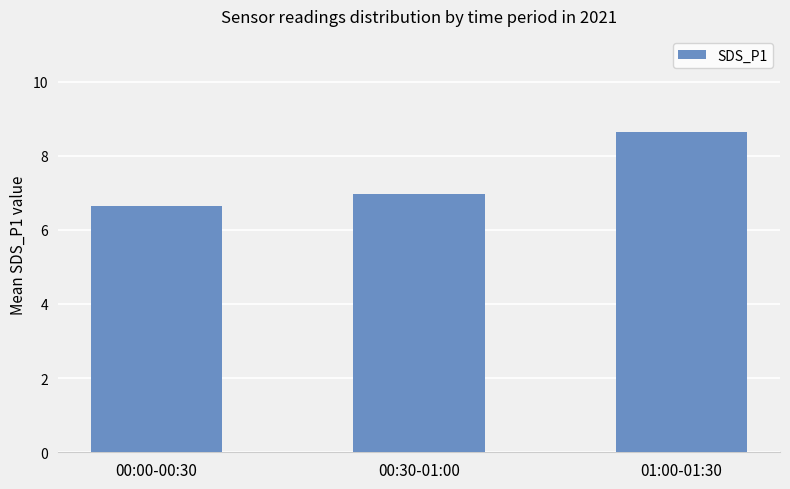

Between 01:00-01:30 and 00:00-00:30, which is larger?

01:00-01:30